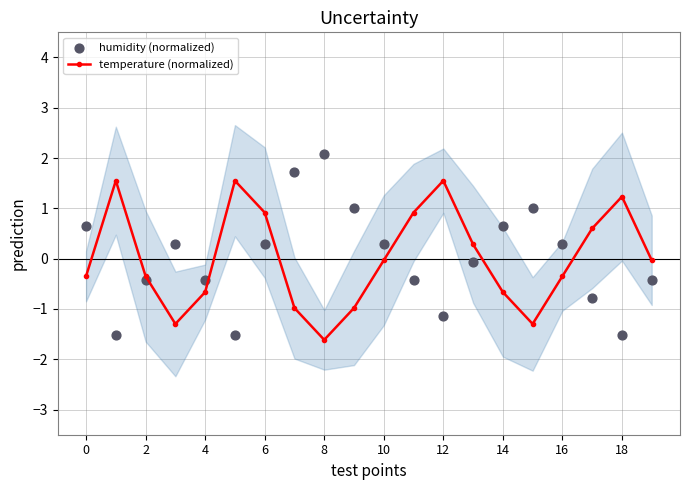

In temperature (normalized), how many points are lower than both neighbors (excluding endpoints)?

3